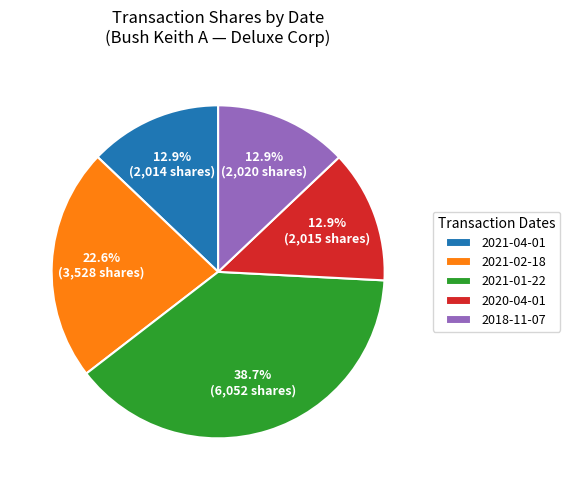

Do 2020-04-01 and 2021-02-18 together represent more than half of the pie?

No